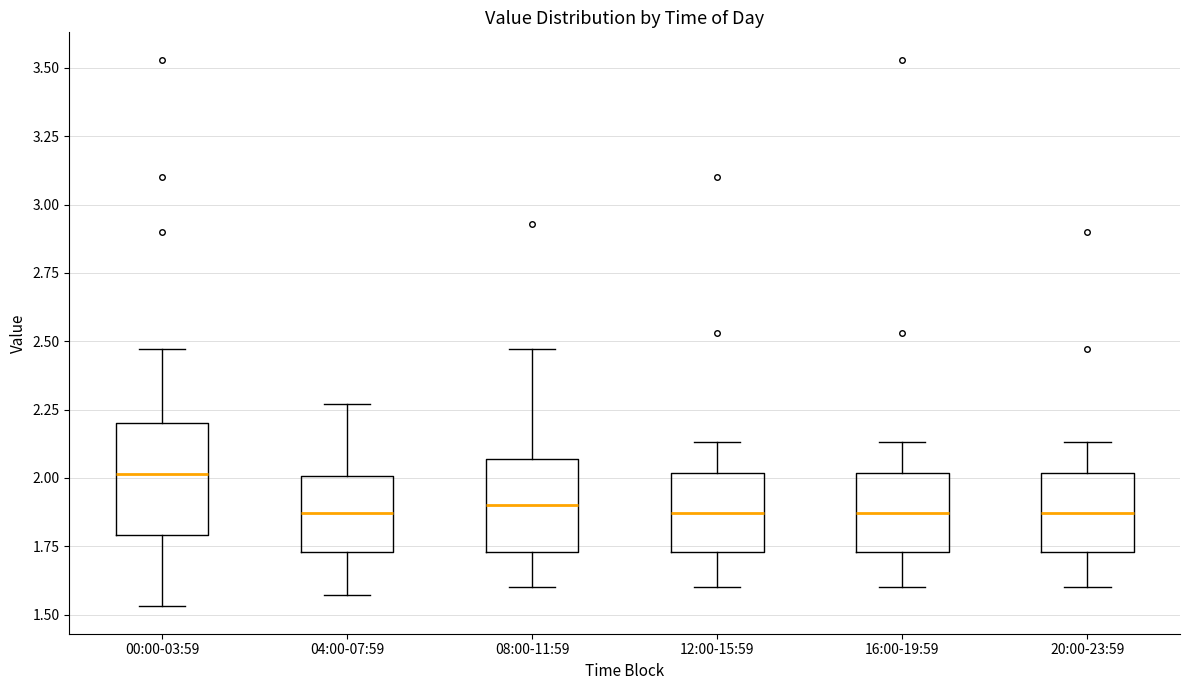

Reading left to right, transcribe this box plot: for each box, give where its median line is, the range the box spans, and where its two whiskers end, as read against the y-axis. The values are not printed on the chart, so give them approximately, as read against the axis.

00:00-03:59: median 2.00, box 1.80 to 2.20, whiskers 1.55 to 2.45
04:00-07:59: median 1.85, box 1.75 to 2.00, whiskers 1.55 to 2.25
08:00-11:59: median 1.90, box 1.75 to 2.05, whiskers 1.60 to 2.45
12:00-15:59: median 1.85, box 1.75 to 2.00, whiskers 1.60 to 2.15
16:00-19:59: median 1.85, box 1.75 to 2.00, whiskers 1.60 to 2.15
20:00-23:59: median 1.85, box 1.75 to 2.00, whiskers 1.60 to 2.15